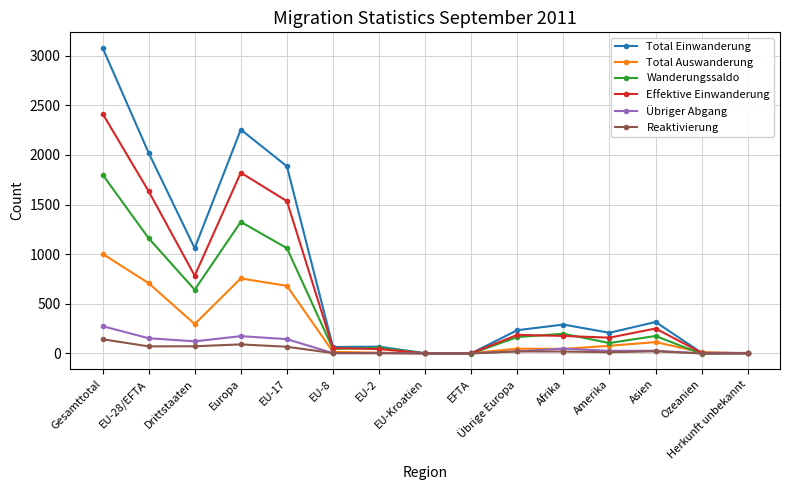

How many data points does each series have?

15